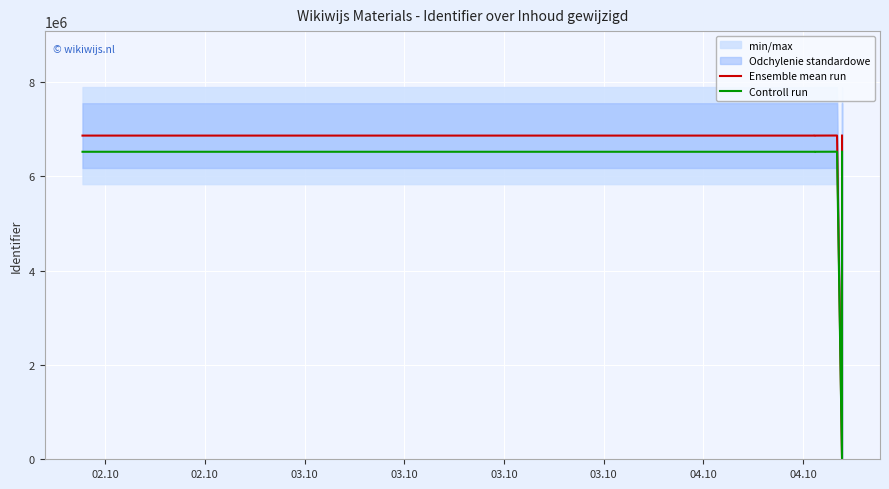

What is the greatest value displayed?

6861378.0